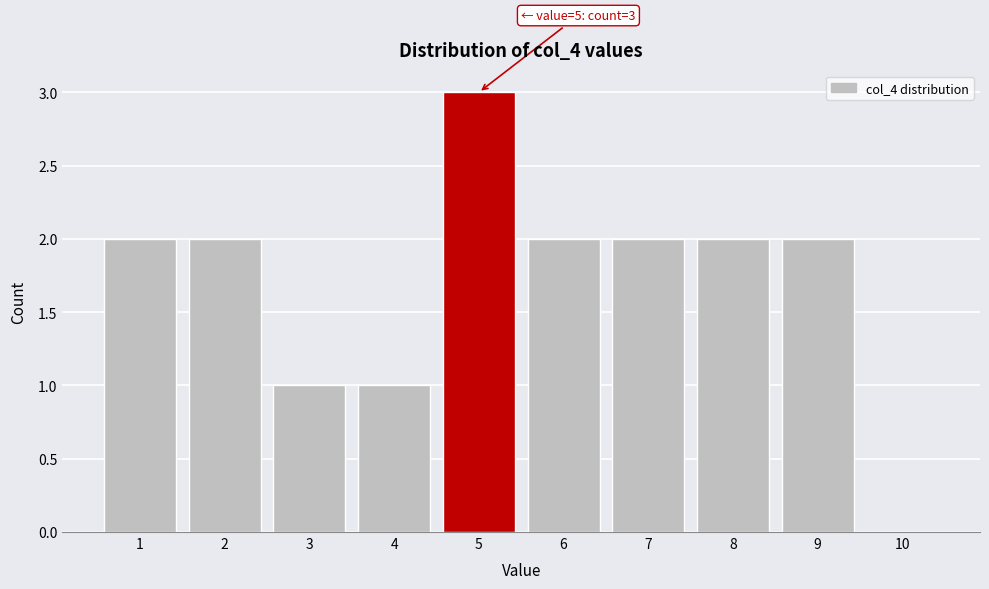

Reading right to left, transcribe all the data shown in this chart.

10=0	9=2	8=2	7=2	6=2	5=3	4=1	3=1	2=2	1=2